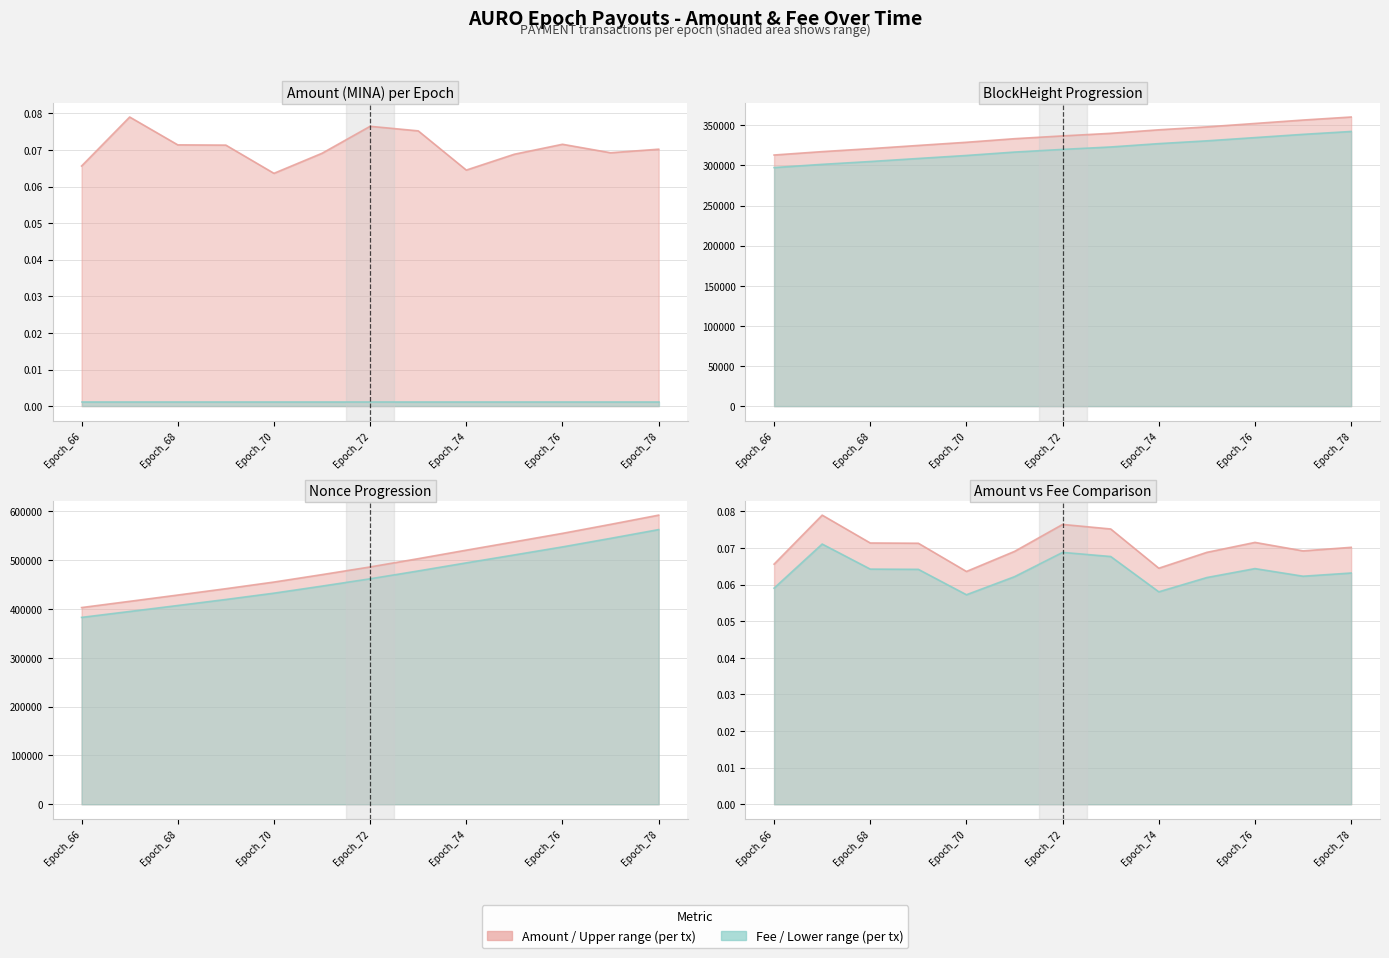

What is the value of the 6th point from the left?

0.1